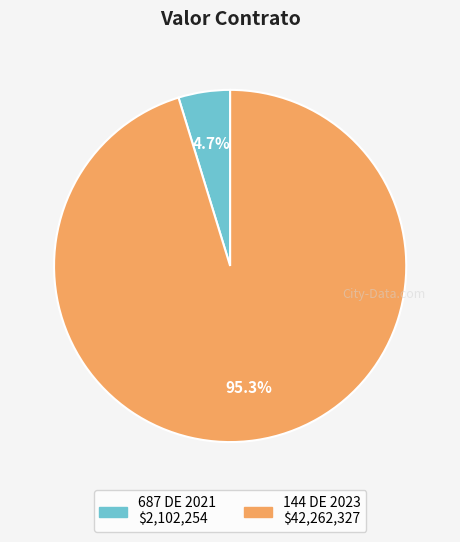

Is it true that 144 DE 2023 is 95% of the pie?

True